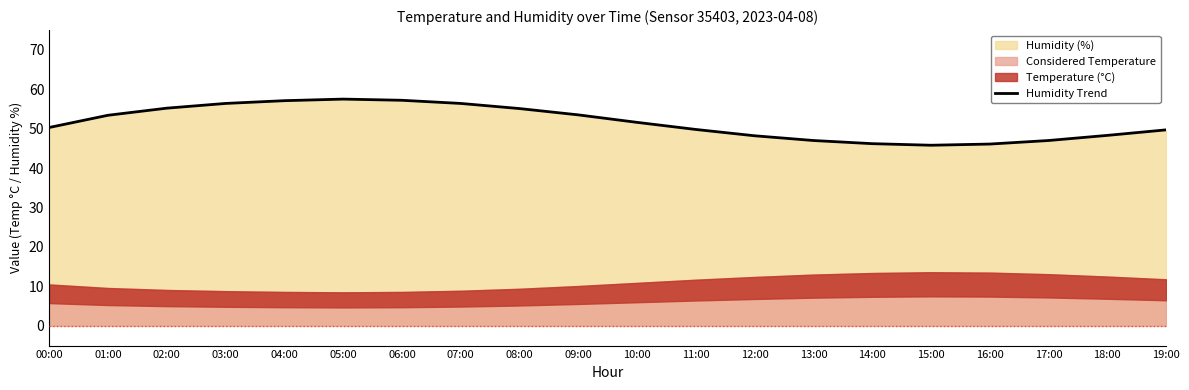

True or false: the data has more than 1 interior local peaks.

False